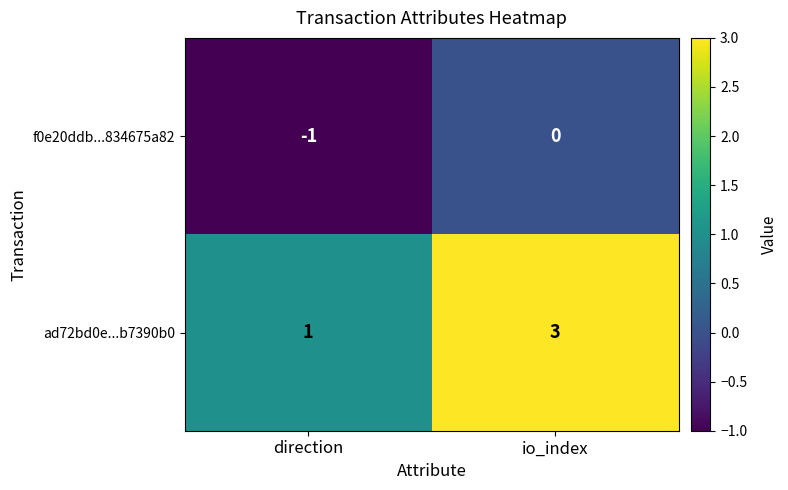

How many distinct data groups are displayed?

2